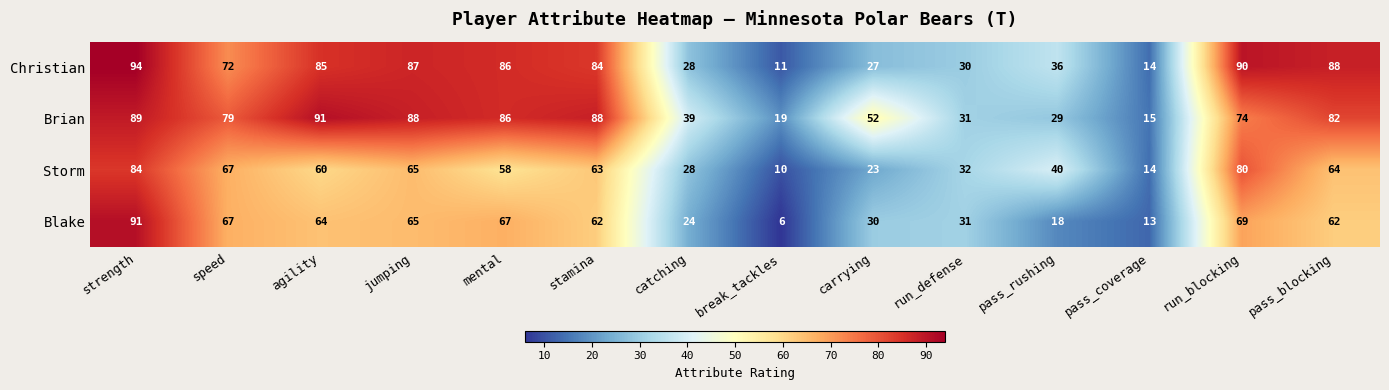

Which series changed the most between agility and pass_coverage?

Brian